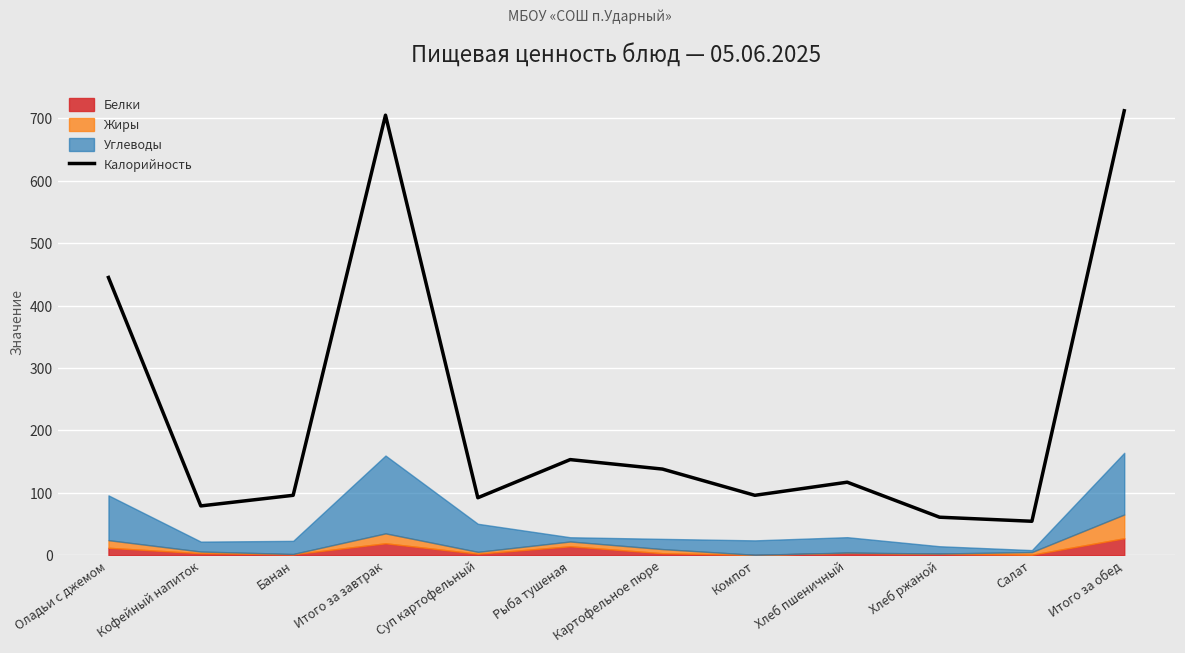

Approximately how many times larger is the value at Итого за обед compared to Картофельное пюре?

5.2